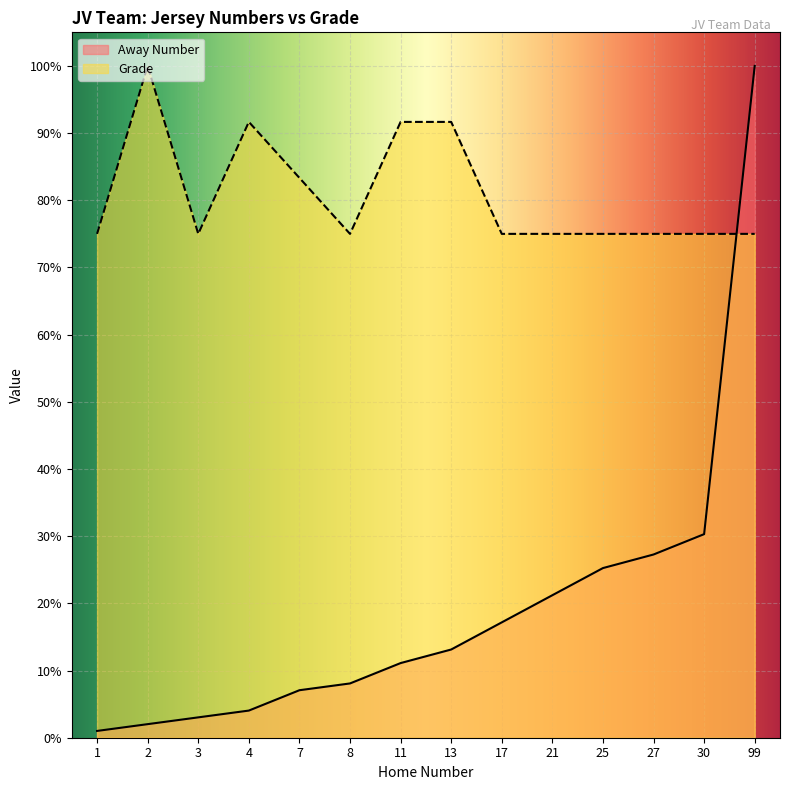

What is the greatest value displayed?

100.0